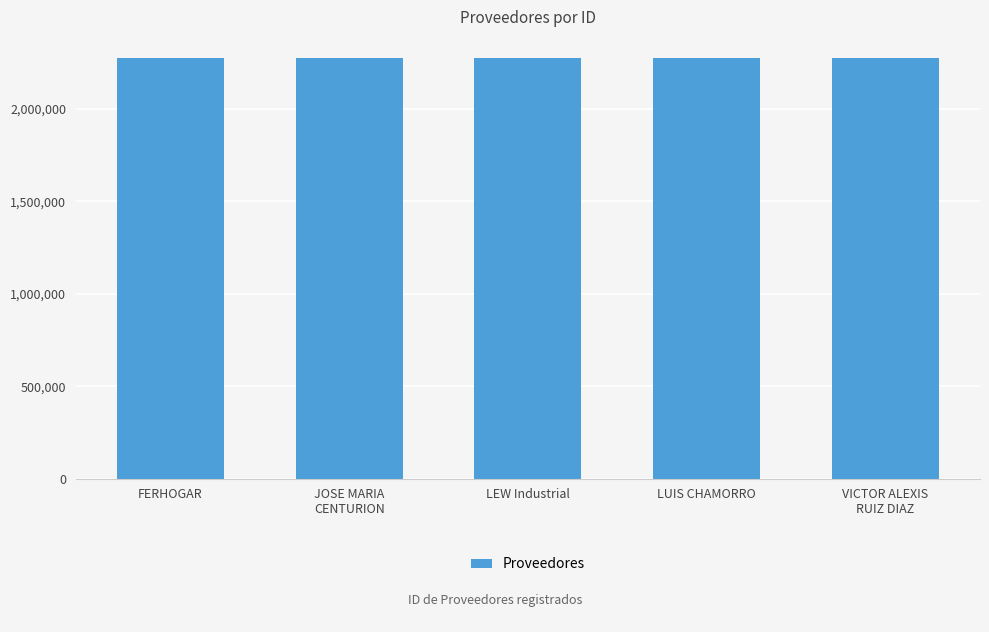

At which label does the data first exceed 2274577?

LEW Industrial